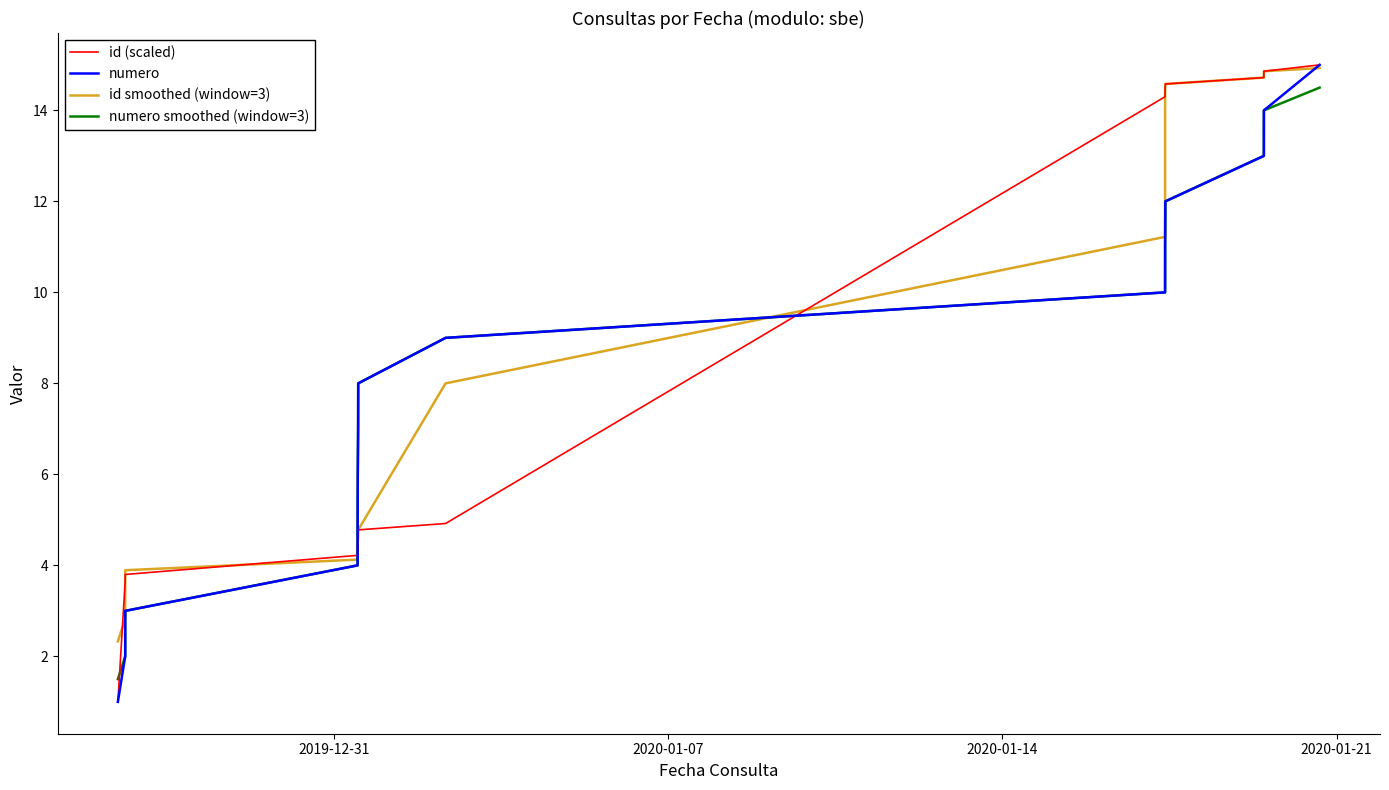

What is the minimum value shown in the chart?

1.0